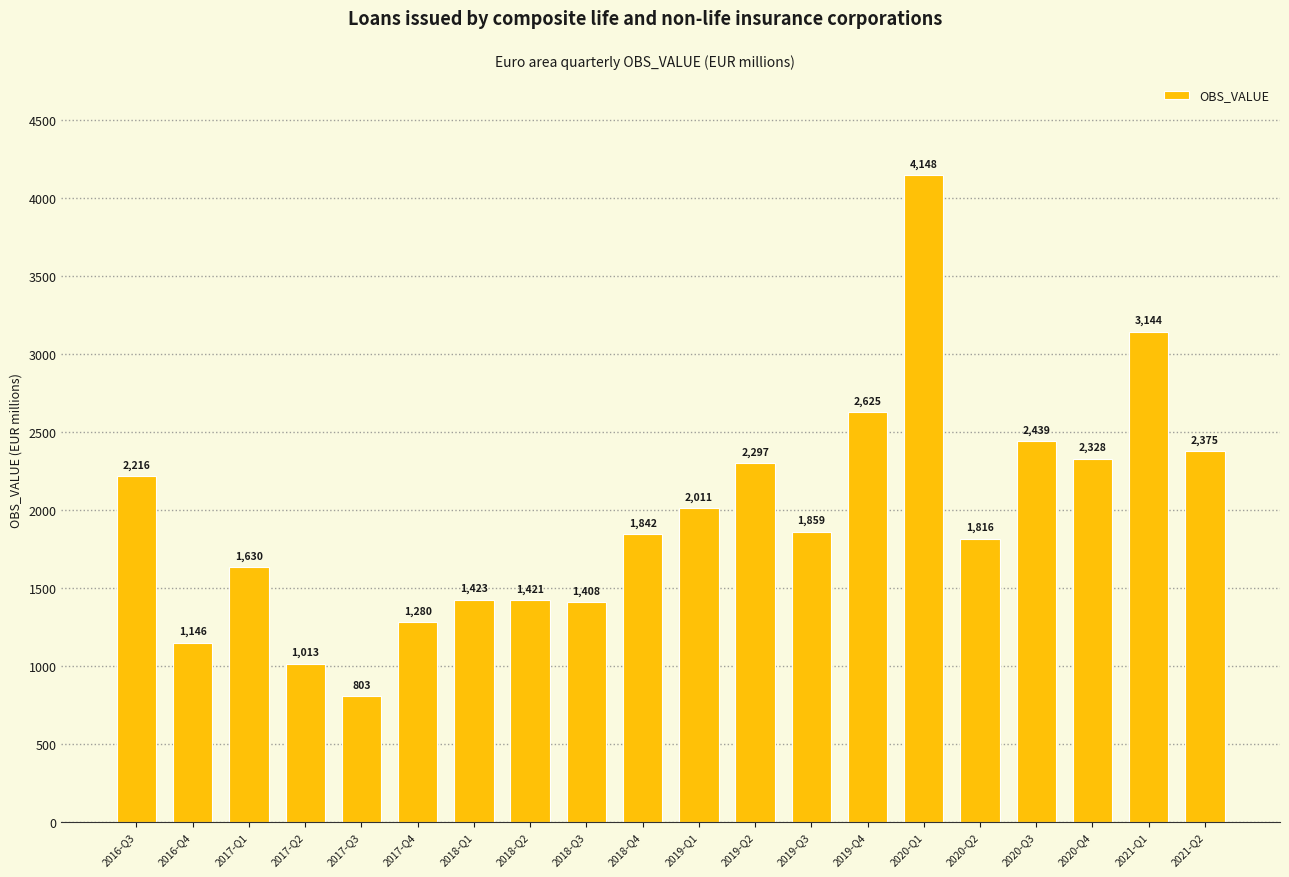

What is the change in value from 2017-Q3 to 2019-Q1?

+1208.0